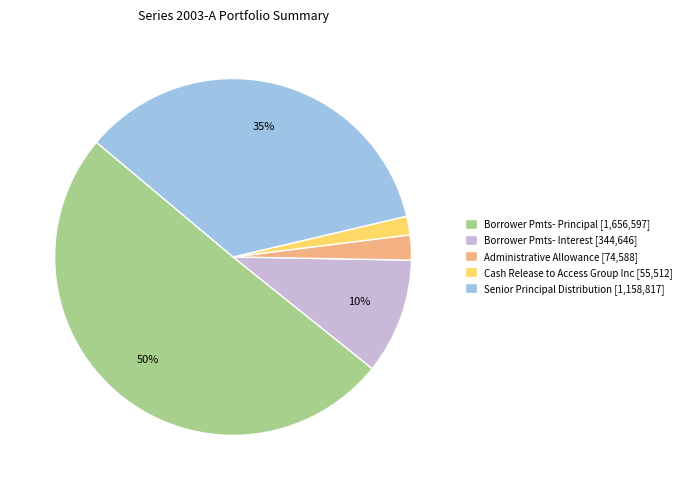

Which category has the biggest portion of the pie?

Borrower Pmts- Principal [1,656,597]